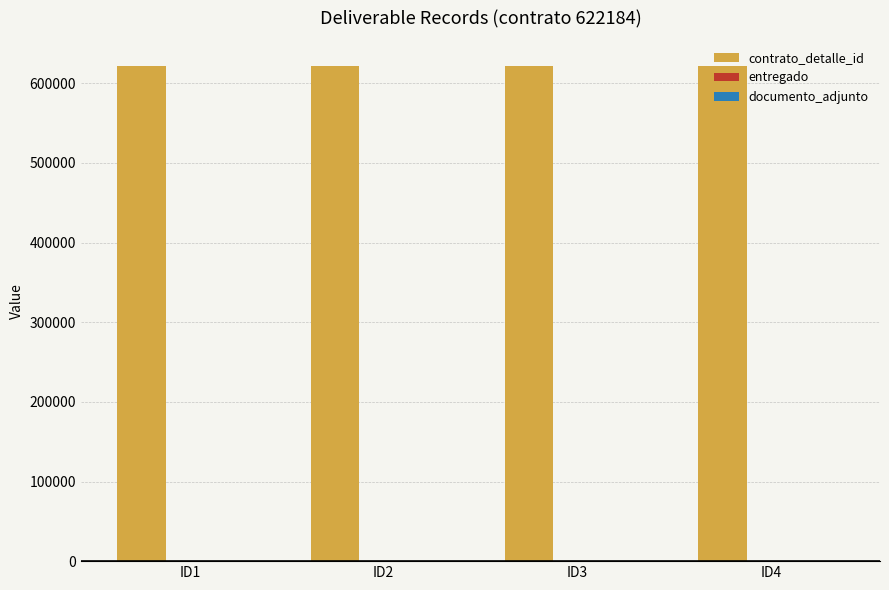

Which series has the largest total across all categories?

contrato_detalle_id